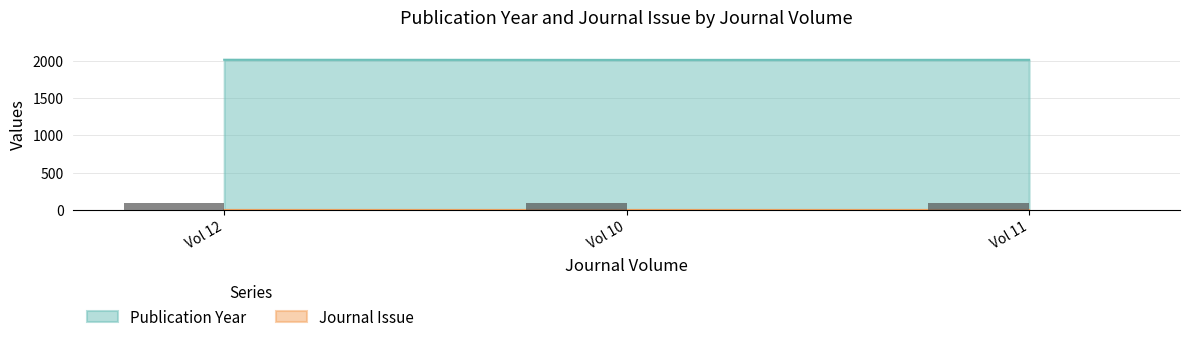

Count the values in the range 2009 to 2011.

3